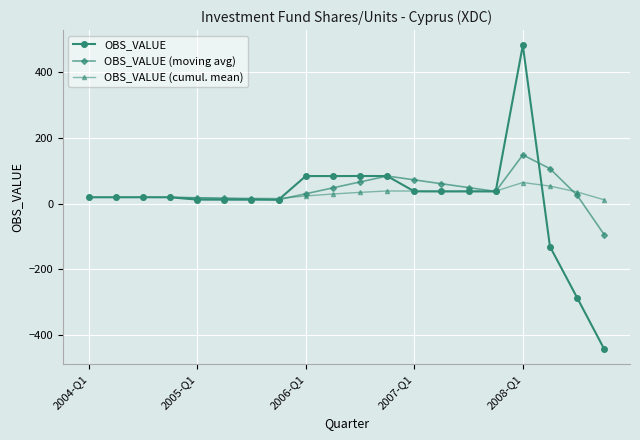

What is the maximum value shown in the chart?

482.9